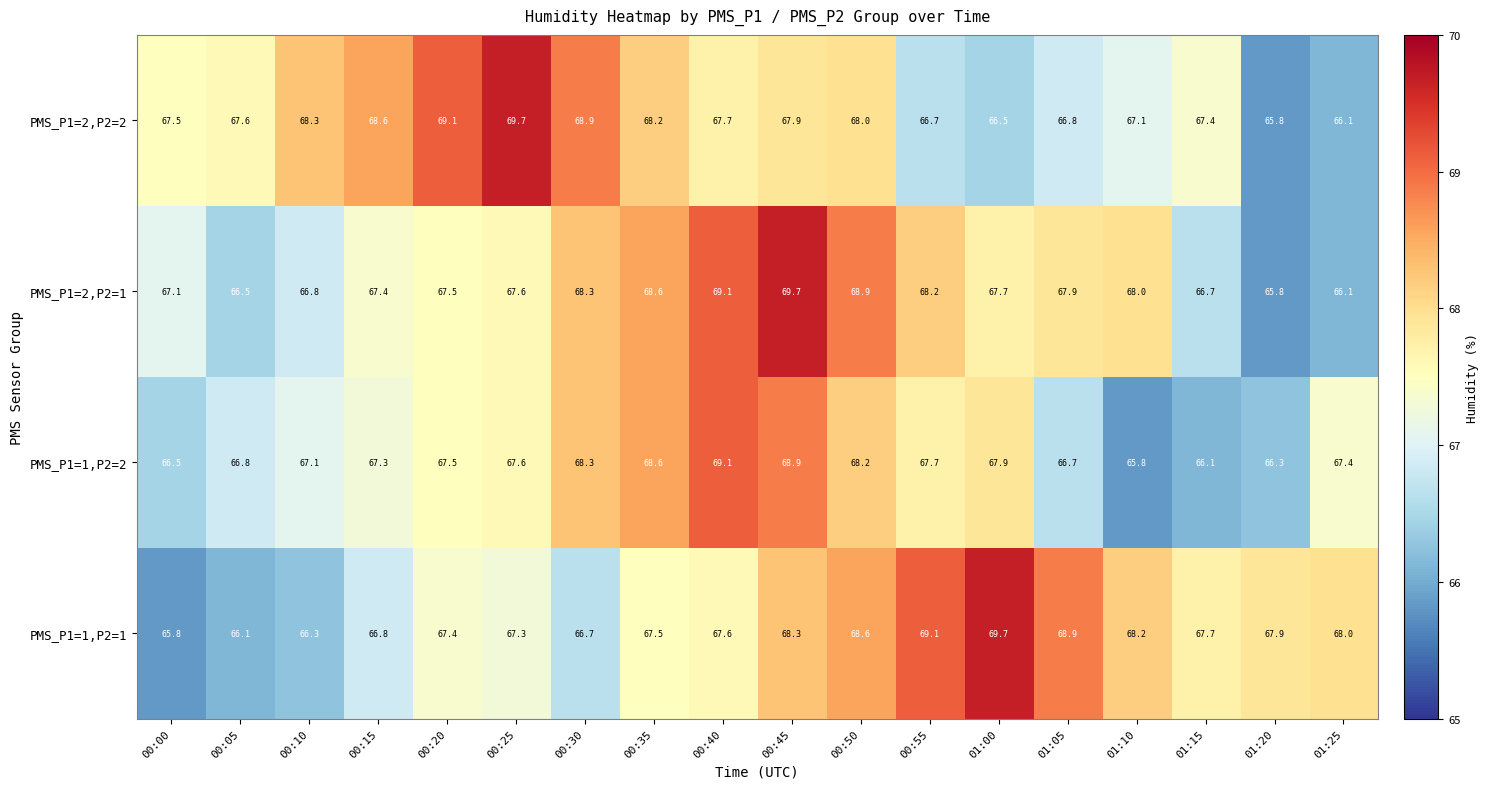

What is the spread (max minus min) of values at 01:20?

2.1